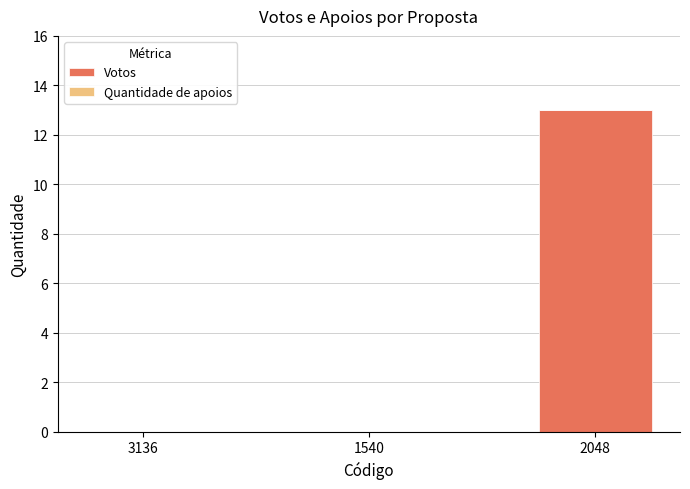

What is the sum of all values?

13